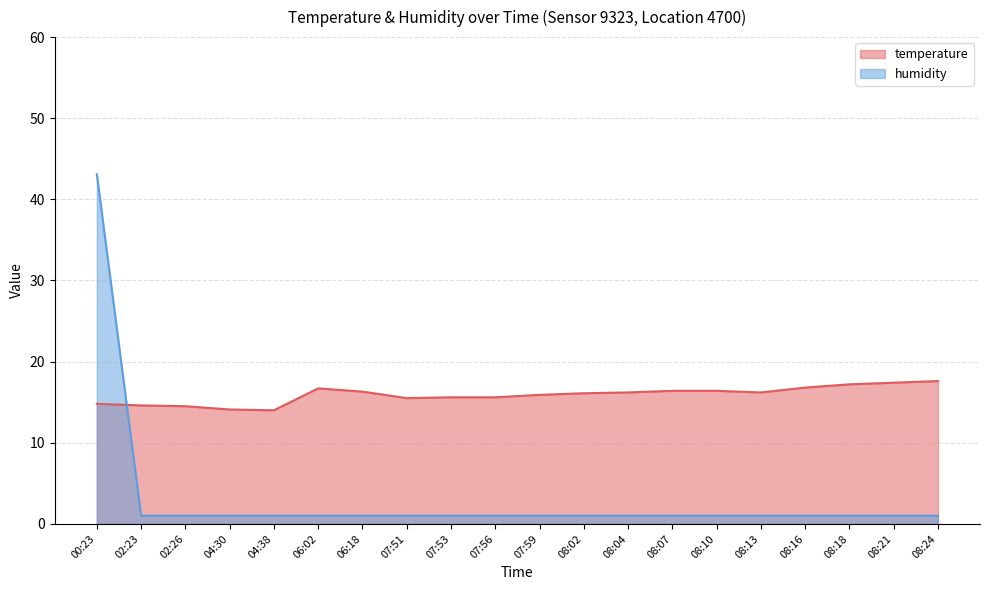

True or false: humidity has more than 2 points higher than both neighbors.

False